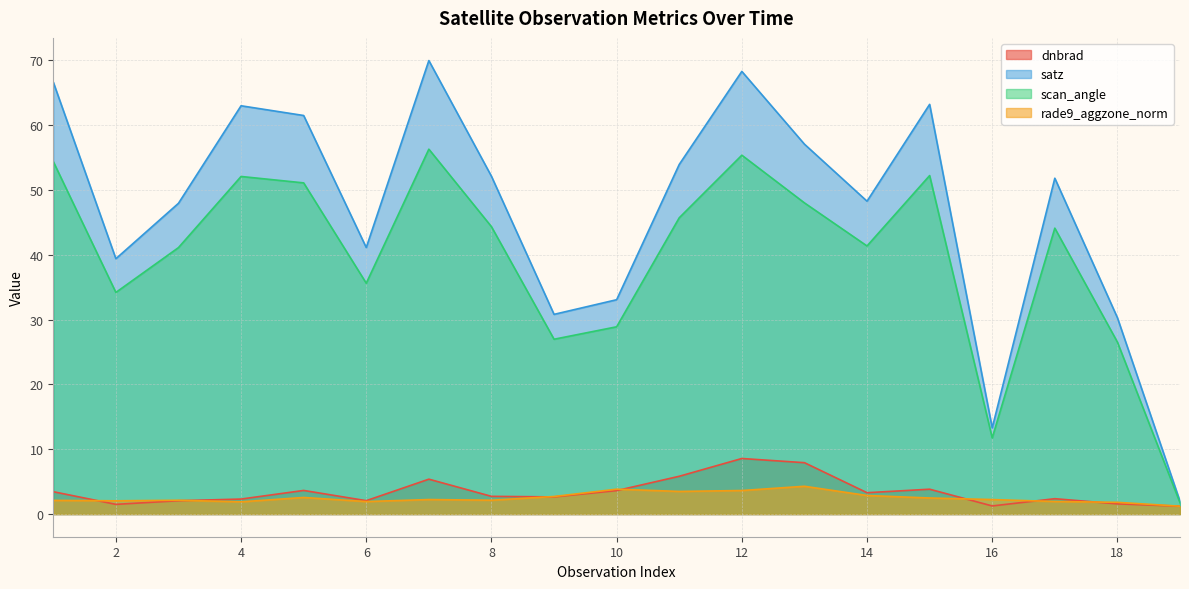

Does the chart have visible grid lines?

Yes